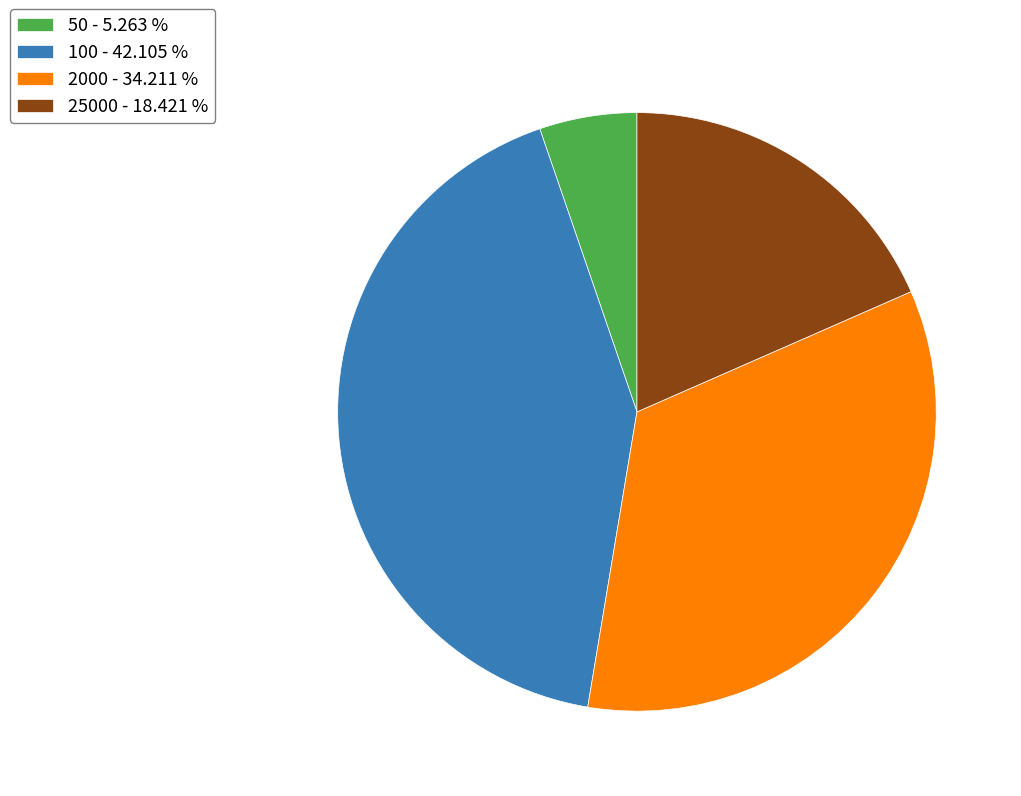

Is it true that 25000 is 18% of the pie?

True